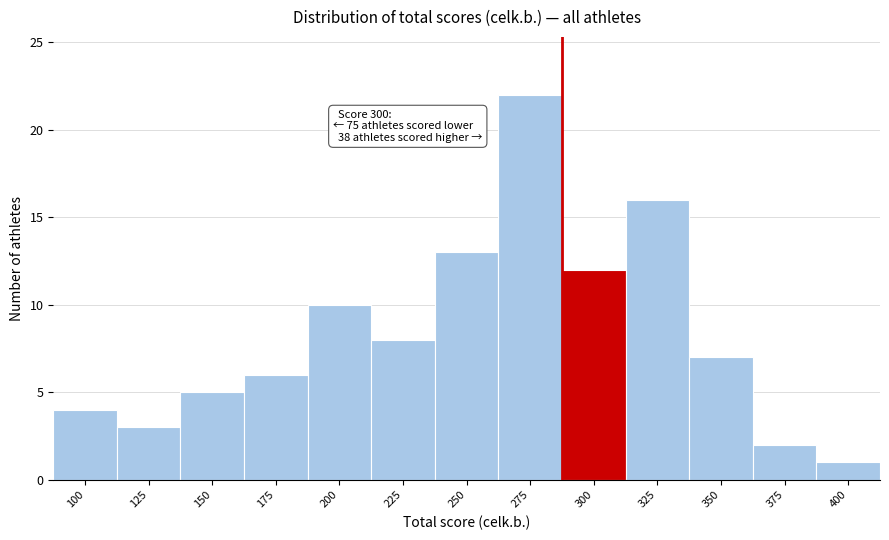

Reading left to right, extract all data points from this chart.

4	3	5	6	10	8	13	22	12	16	7	2	1